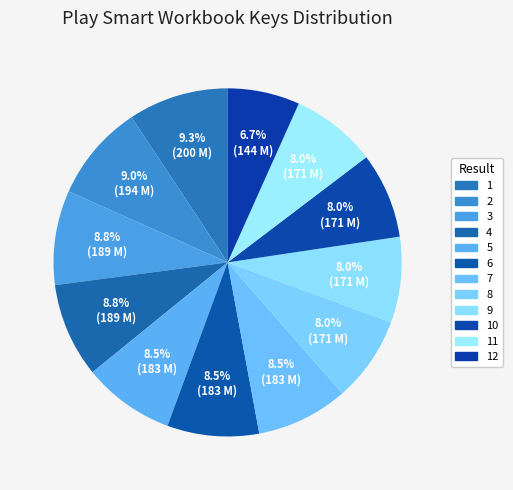

Count the number of slices in the pie.

12